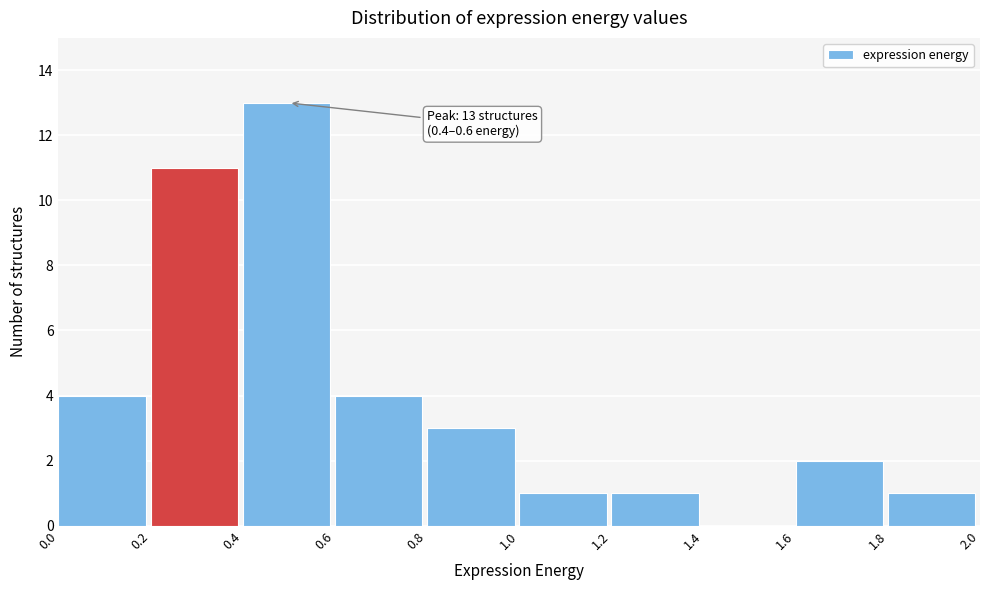

Which range on the x-axis has the tallest bar?

0.4 to 0.6